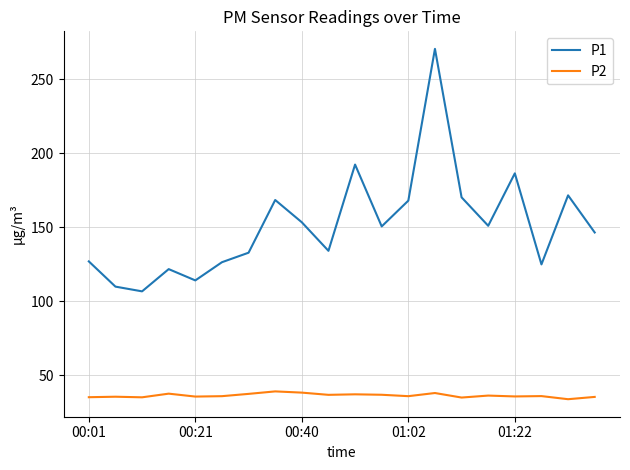

Which series has the largest total across all categories?

P1